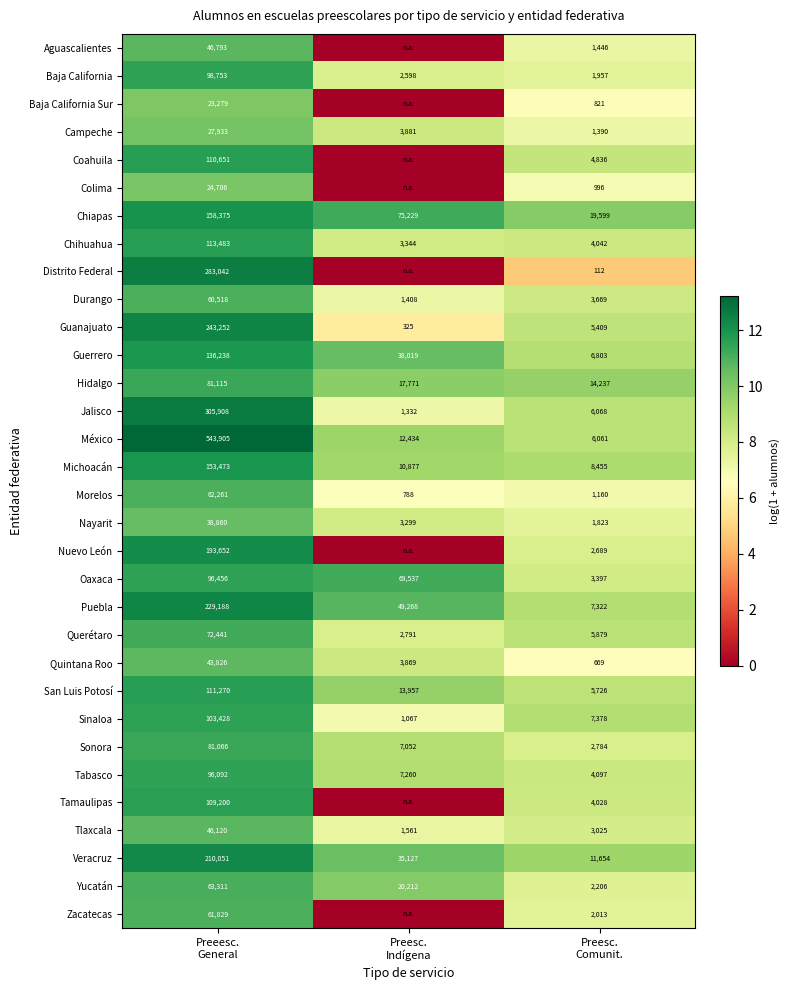

What is the difference between the second highest and minimum values in the Quintana Roo series?

3200